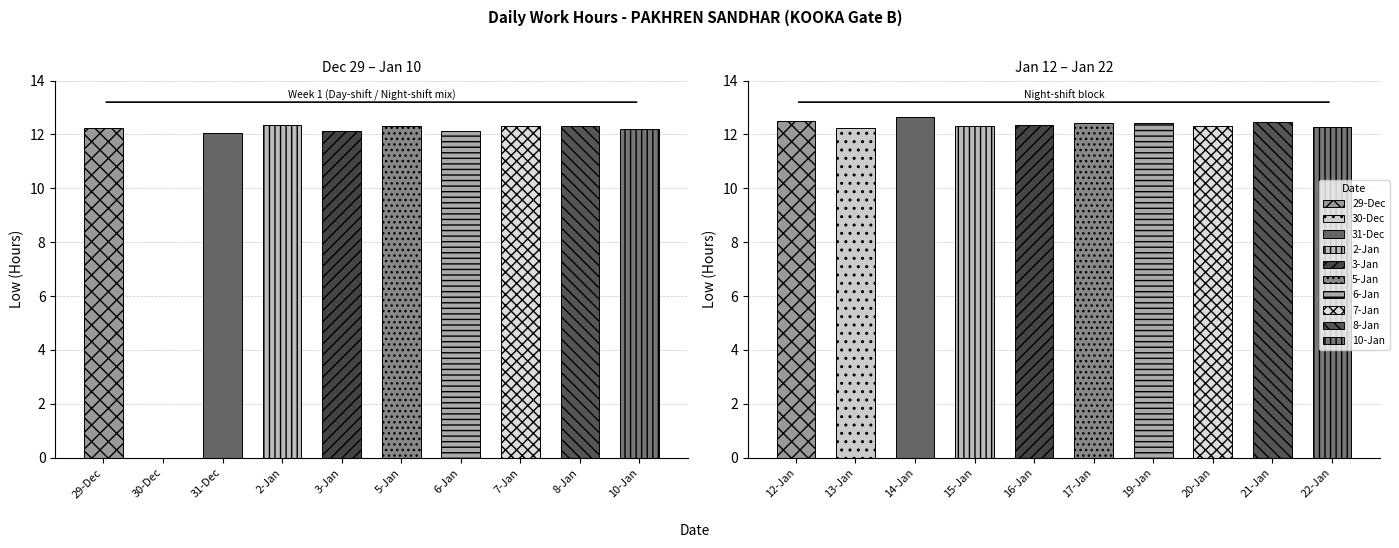

Rank the categories by value from lowest to highest.

30, 31, 3, 6, 10, 13, 29, 22, 20, 5, 7, 8, 15, 16, 2, 17, 19, 21, 12, 14